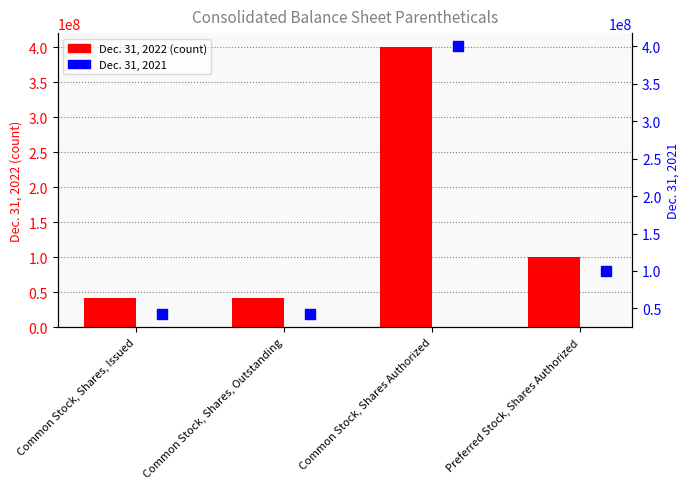

Which series has the largest total across all categories?

Dec. 31, 2021